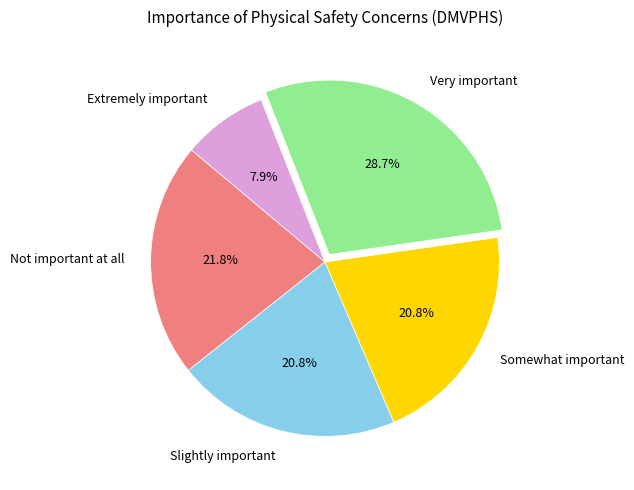

Which category has the biggest portion of the pie?

Very important